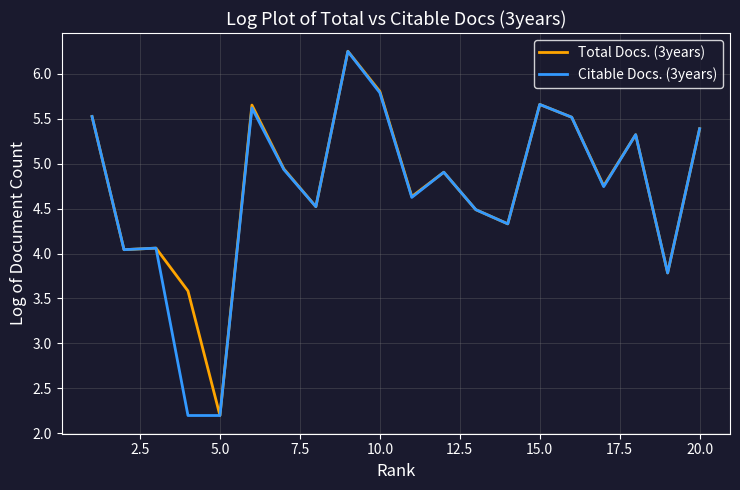

How many values in the Total Docs. (3years) series are below 4?

3